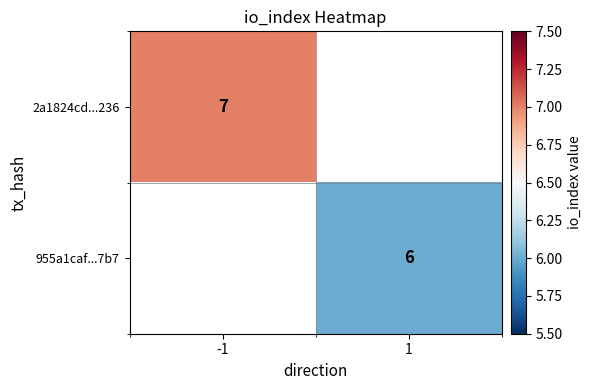

At how many categories does at least one series exceed 6?

1